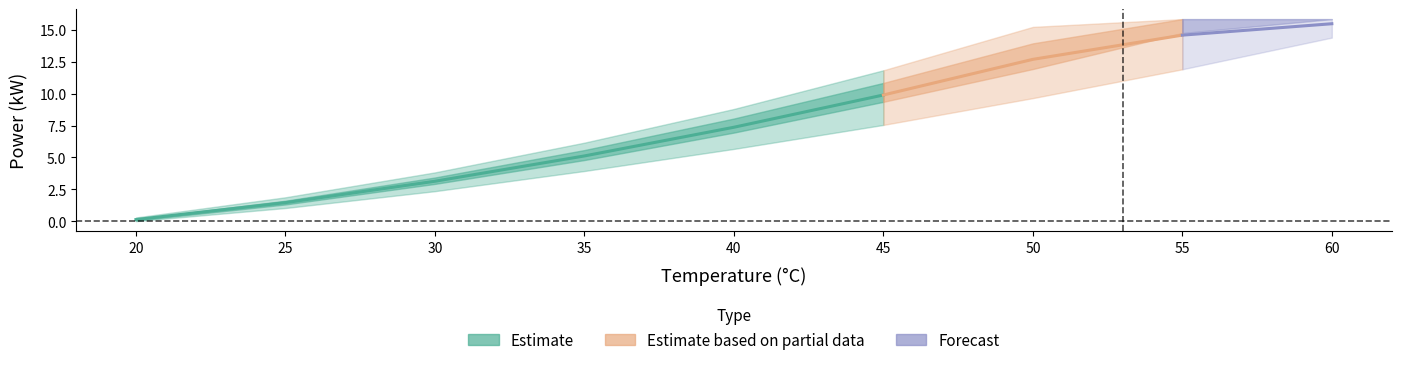

What is the difference between the highest and lowest values at 25?

0.8